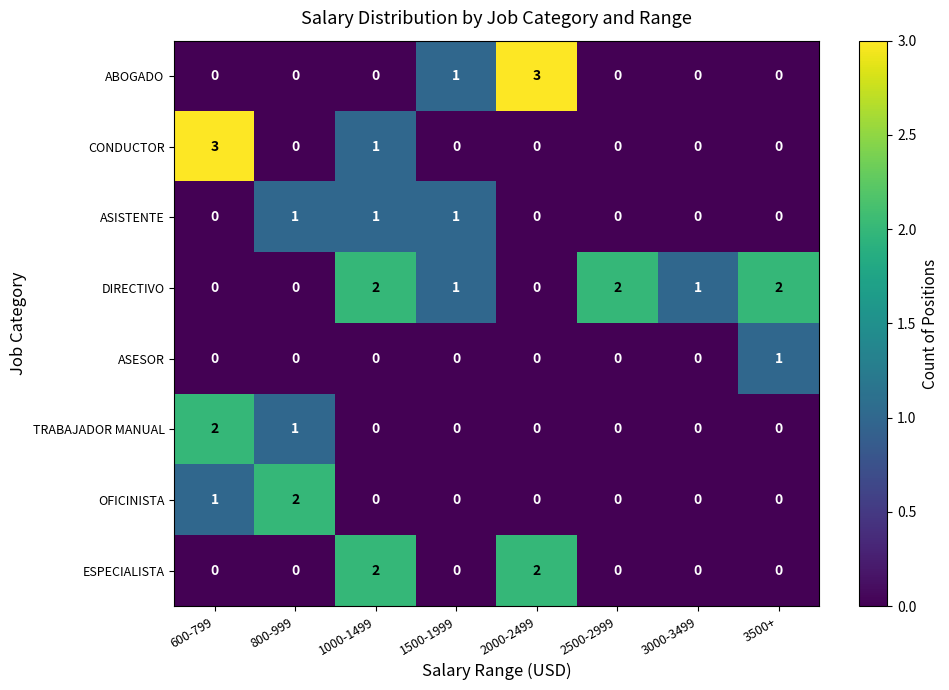

Is it true that CONDUCTOR equals 1 at 3000-3499?

False